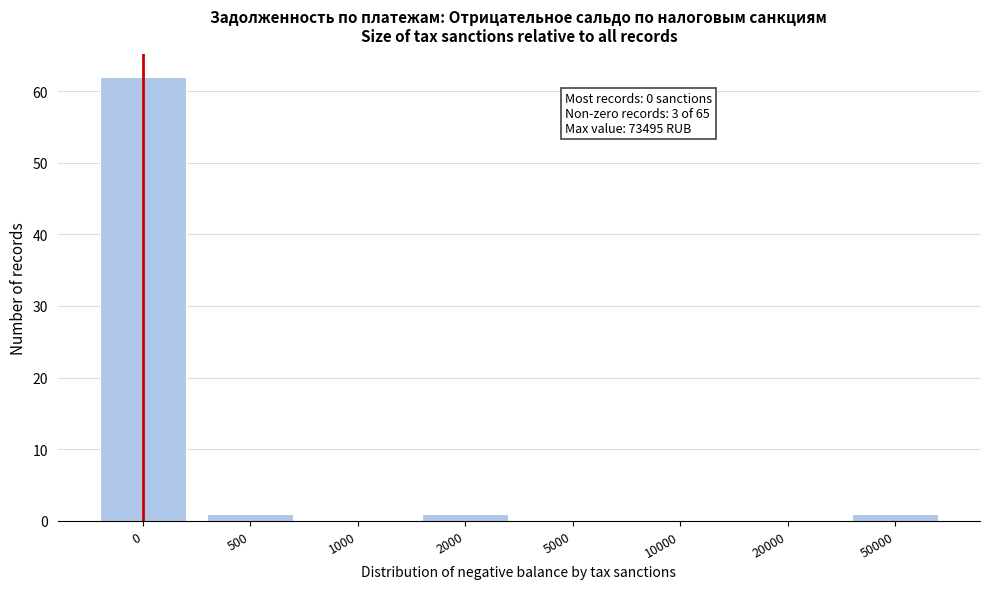

Reading left to right, list all the values displayed in this chart.

0=62	500=1	1000=0	2000=1	5000=0	10000=0	20000=0	50000=1